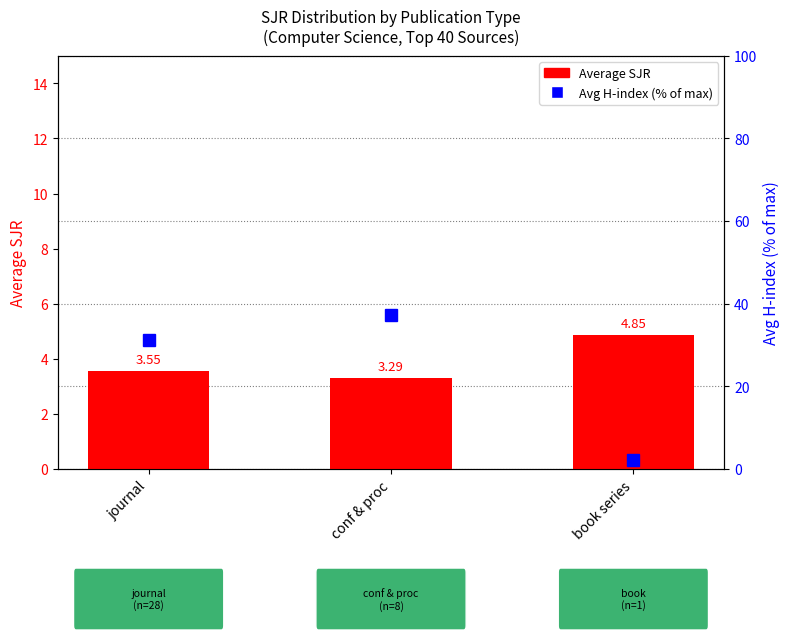

Which category has the highest value in the Avg H-index (% of max) series?

conf & proc